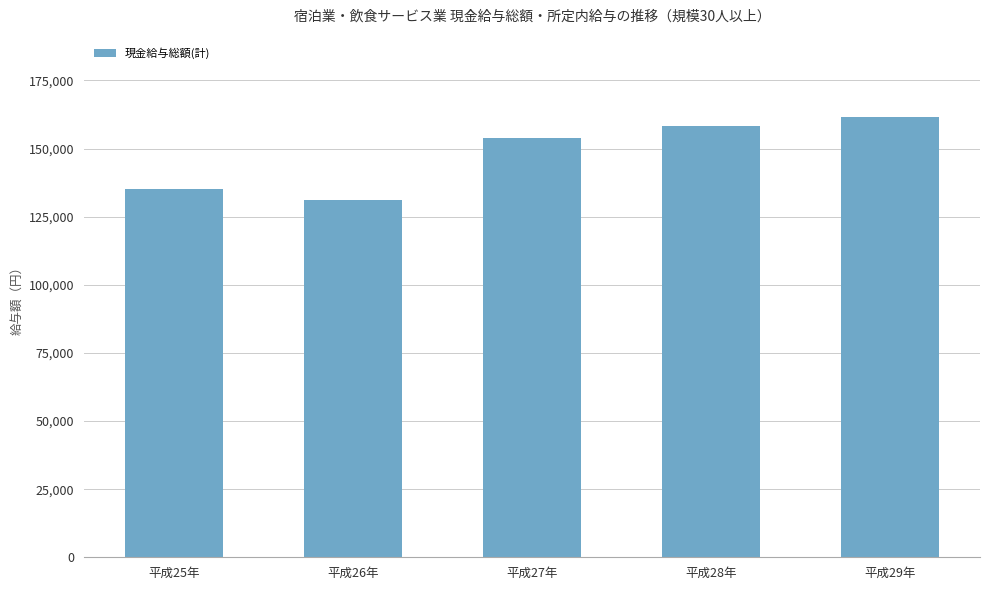

The chart shows a value of 153932 at 平成27年. True or false?

True